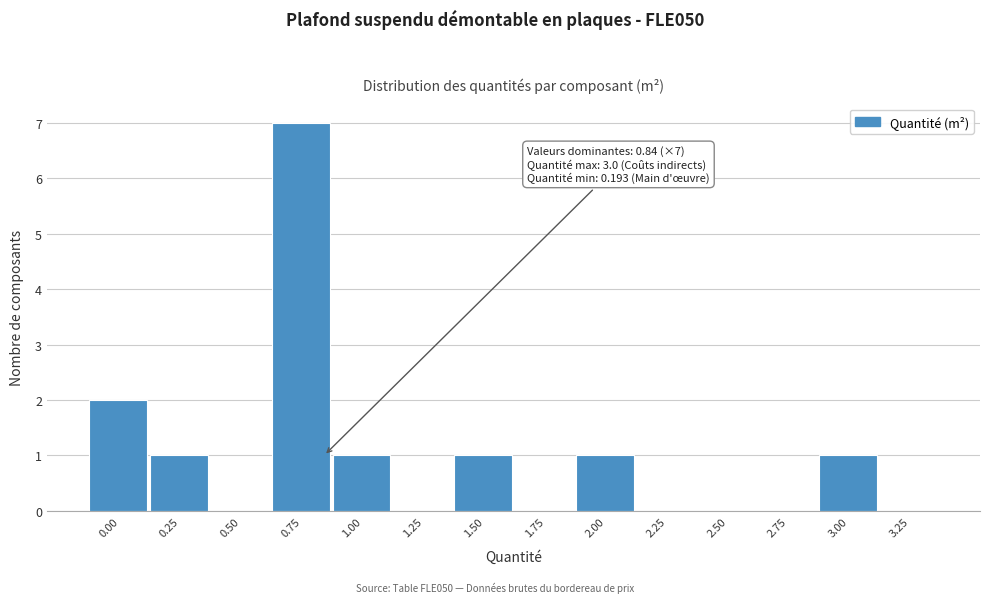

Reading left to right, list all the values displayed in this chart.

0.00=2	0.25=1	0.50=0	0.75=7	1.00=1	1.25=0	1.50=1	1.75=0	2.00=1	2.25=0	2.50=0	2.75=0	3.00=1	3.25=0